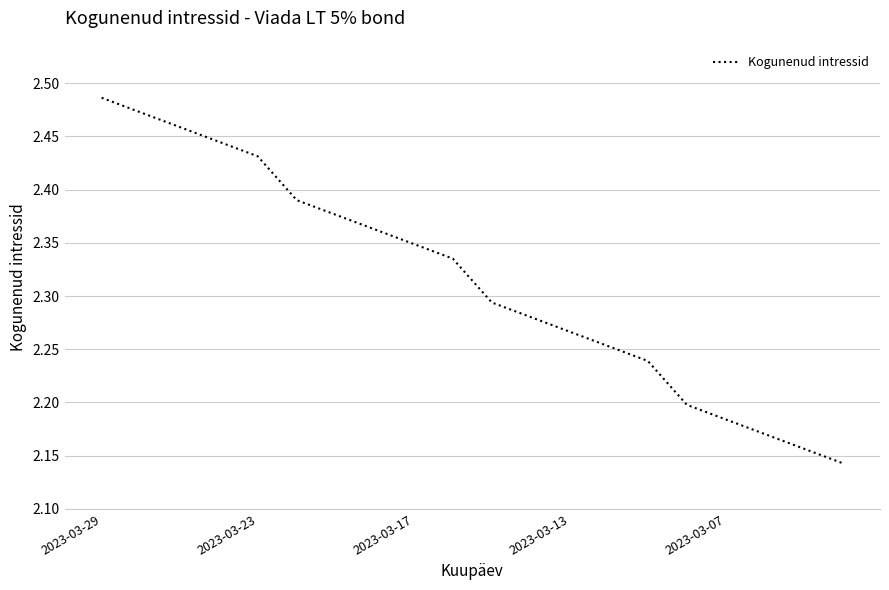

At which category does the chart reach its peak across all series?

2023-03-29